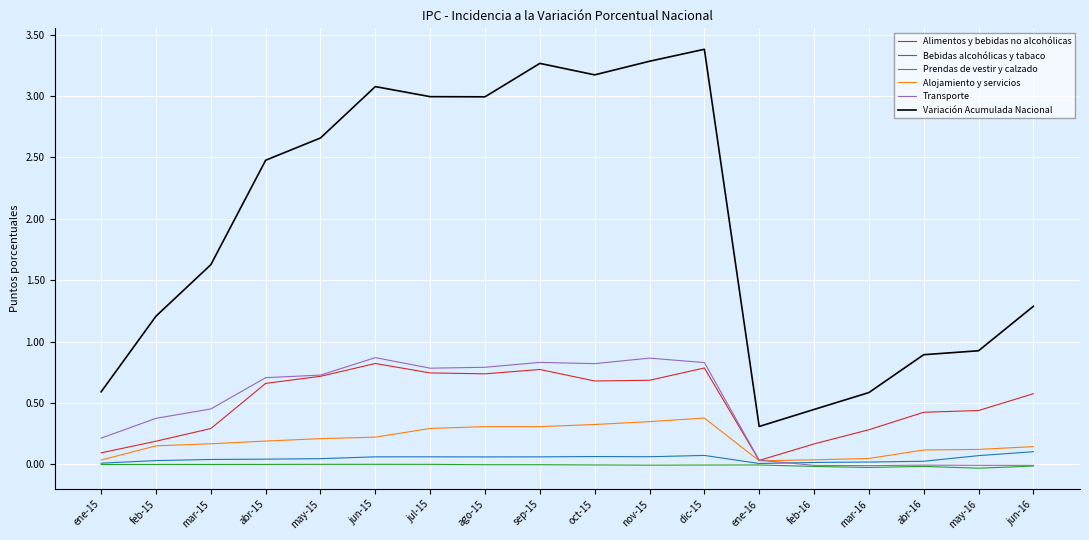

After their last crossing, which series has the higher values: Bebidas alcohólicas y tabaco or Transporte?

Bebidas alcohólicas y tabaco